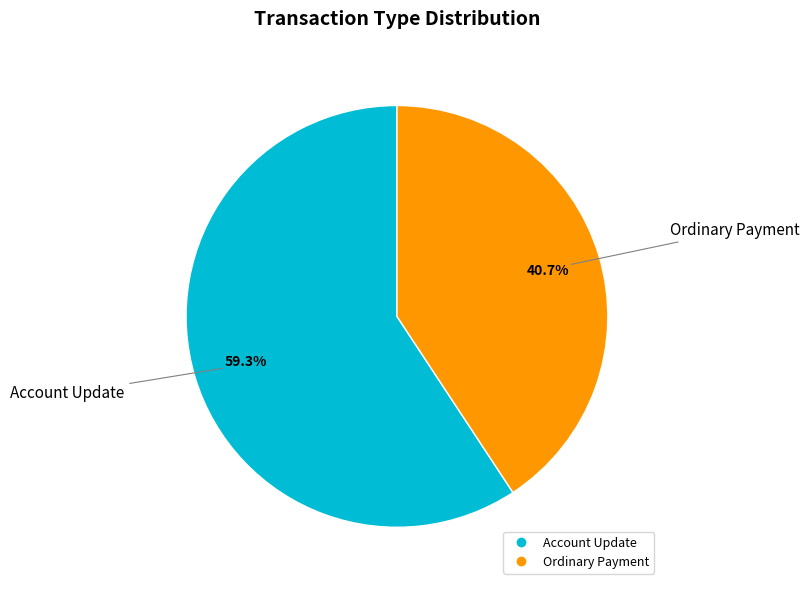

What percentage is the Ordinary Payment slice, to the nearest percent?

41%